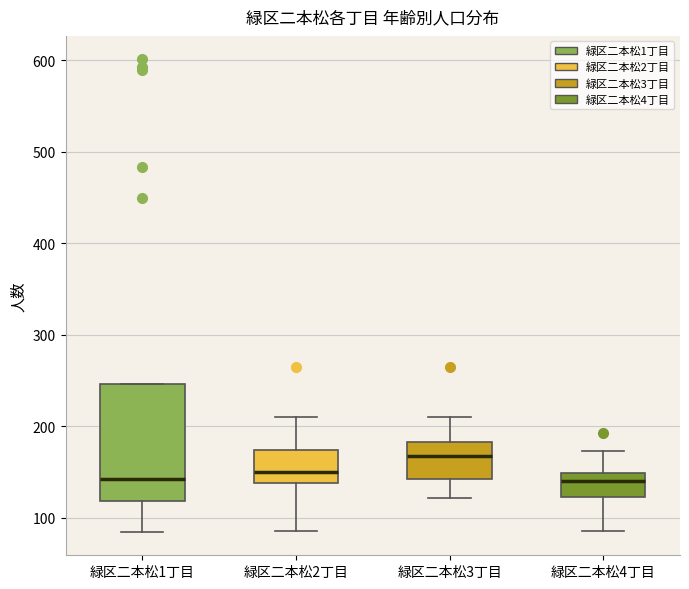

Where is the upper edge of the box for 緑区二本松4丁目 on the y-axis? The values are not printed on the chart, so give them approximately, as read against the axis.

150